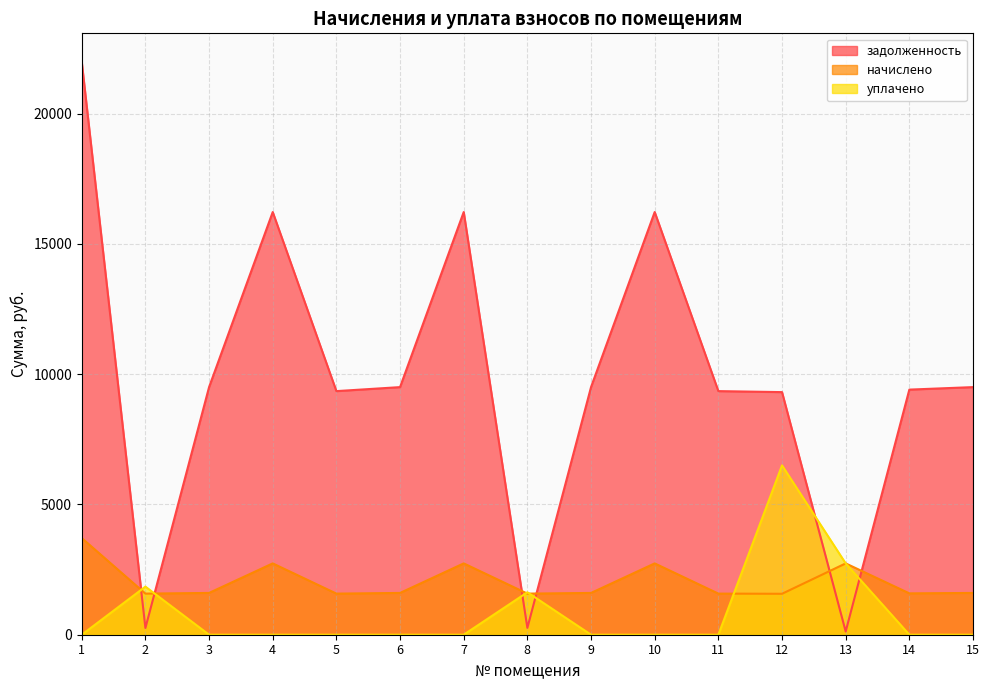

Reading left to right, list all the values displayed in this chart.

задолженность: 21984.0	258.2	9504.0	16224.0	9350.4	9504.0	16224.0	263.0	9504.0	16224.0	9350.4	9312.0	123.8	9408.0	9504.0
начислено: 3709.8	1577.9	1603.8	2737.8	1577.9	1603.8	2737.8	1577.9	1603.8	2737.8	1577.9	1571.4	2737.8	1587.6	1603.8
уплачено: 0.0	1845.9	0.0	0.0	0.0	0.0	0.0	1629.0	0.0	0.0	0.0	6500.0	2737.0	0.0	0.0